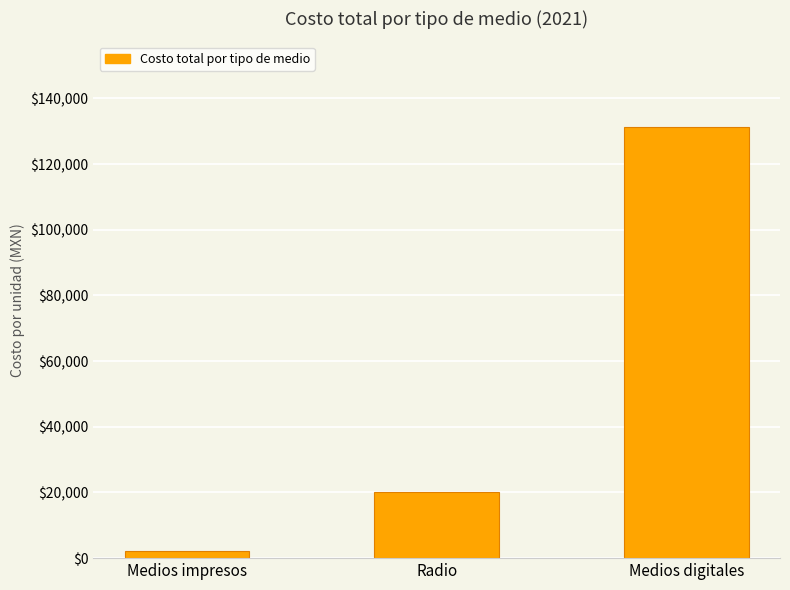

What is the label of the 1st bar from the right?

Medios digitales